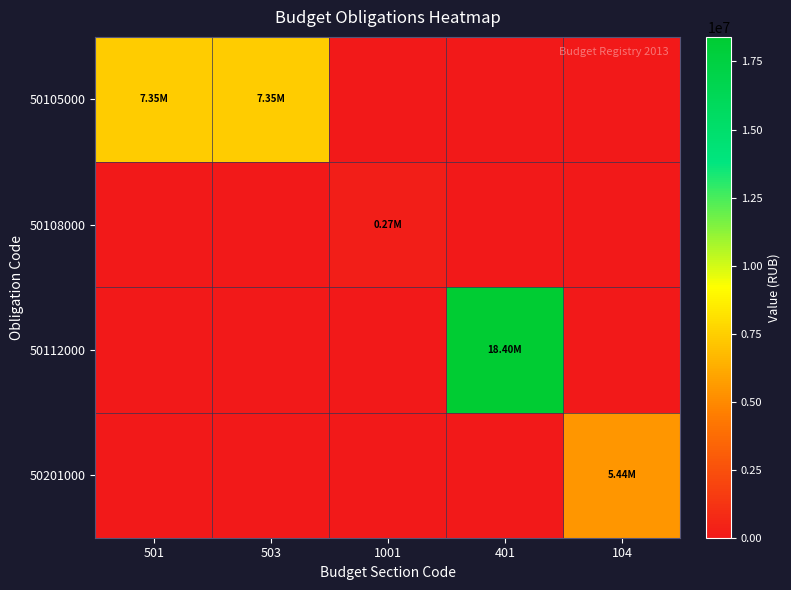

How many series are shown in this chart?

4